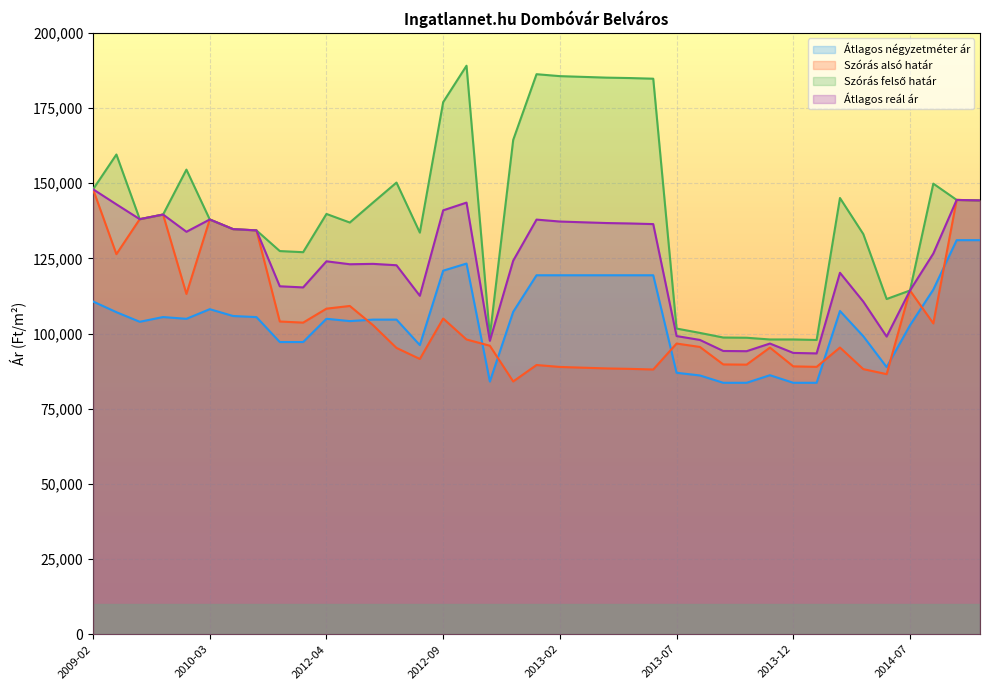

Is it true that Szórás alsó határ equals 39093 at 2012-06?

False